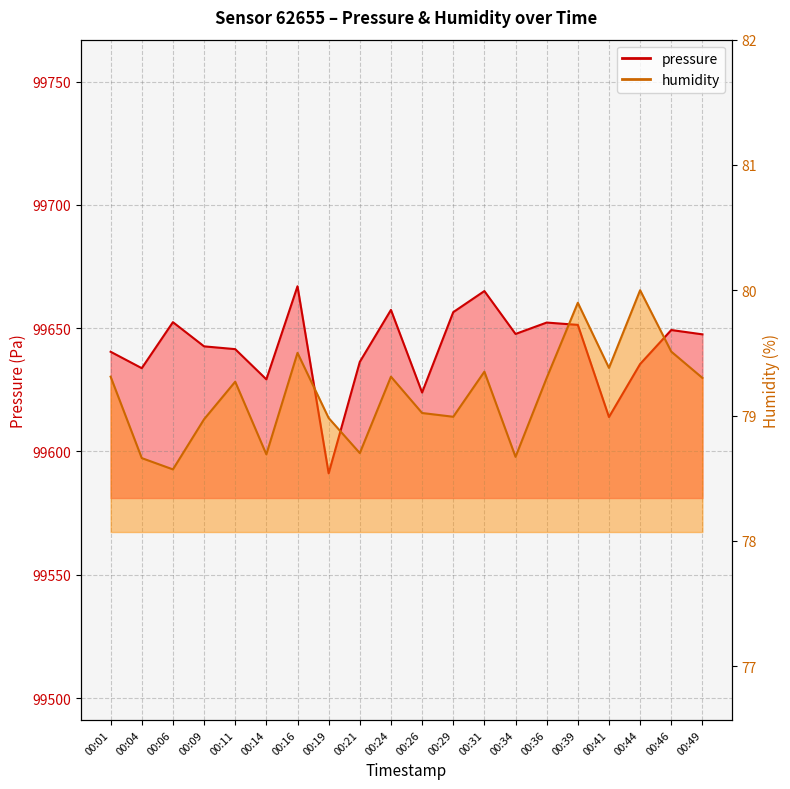

List the labels in order of pressure value, largest first.

00:16, 00:31, 00:24, 00:29, 00:06, 00:36, 00:39, 00:46, 00:34, 00:49, 00:09, 00:11, 00:01, 00:21, 00:44, 00:04, 00:14, 00:26, 00:41, 00:19